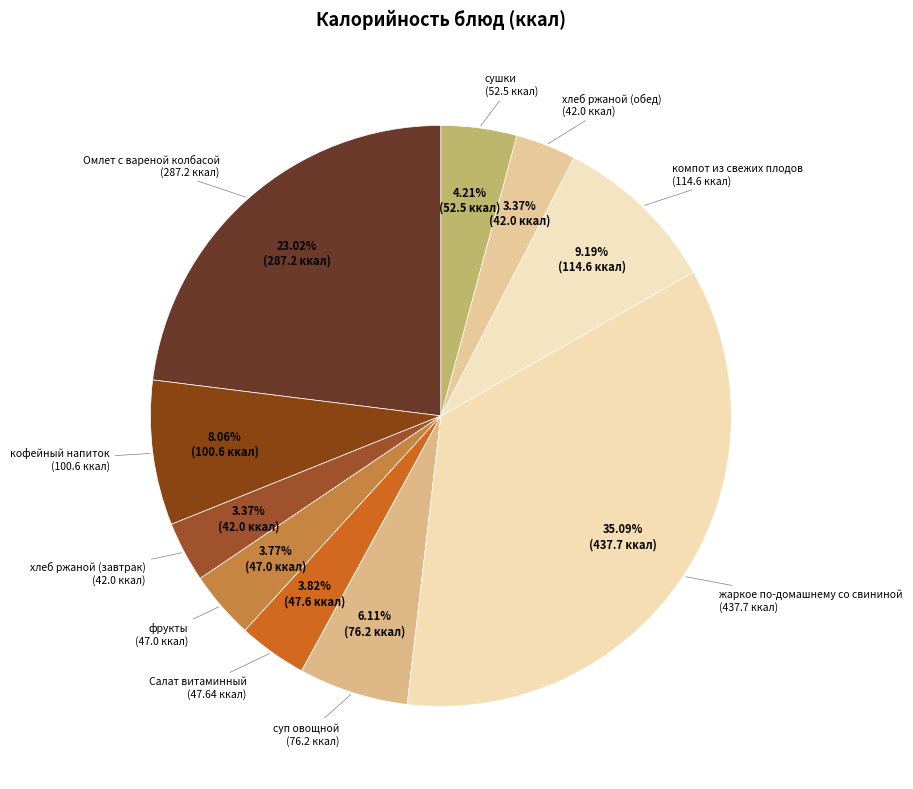

Count the number of slices in the pie.

10